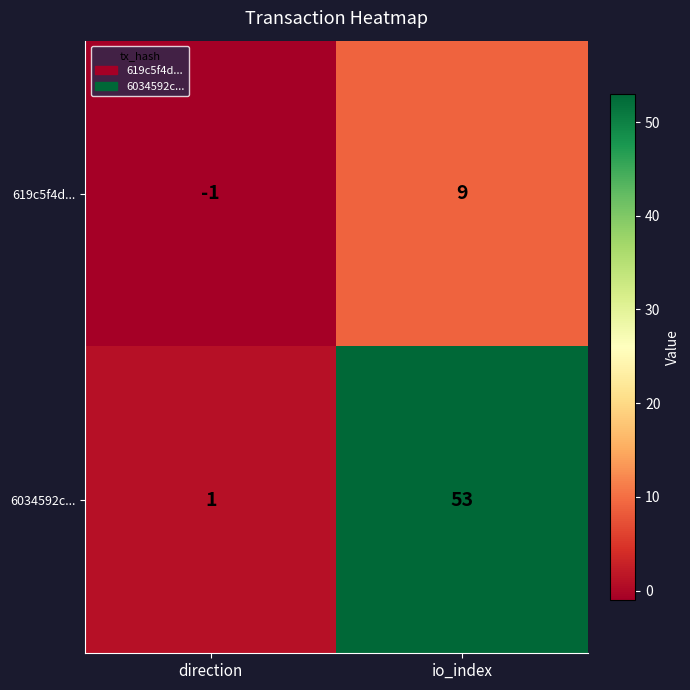

Which series has the largest total across all categories?

6034592c...